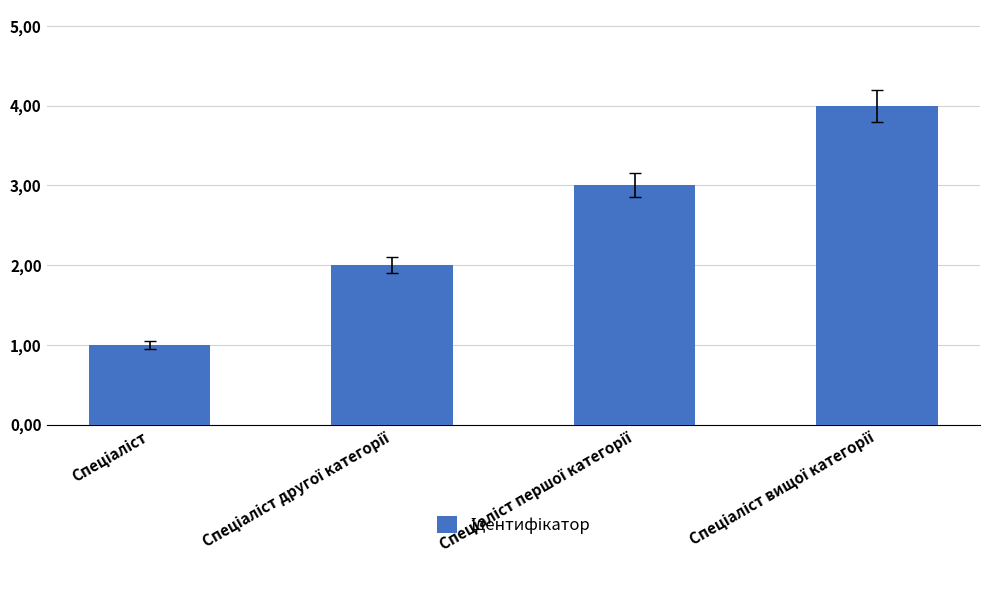

Are the bars horizontal?

No